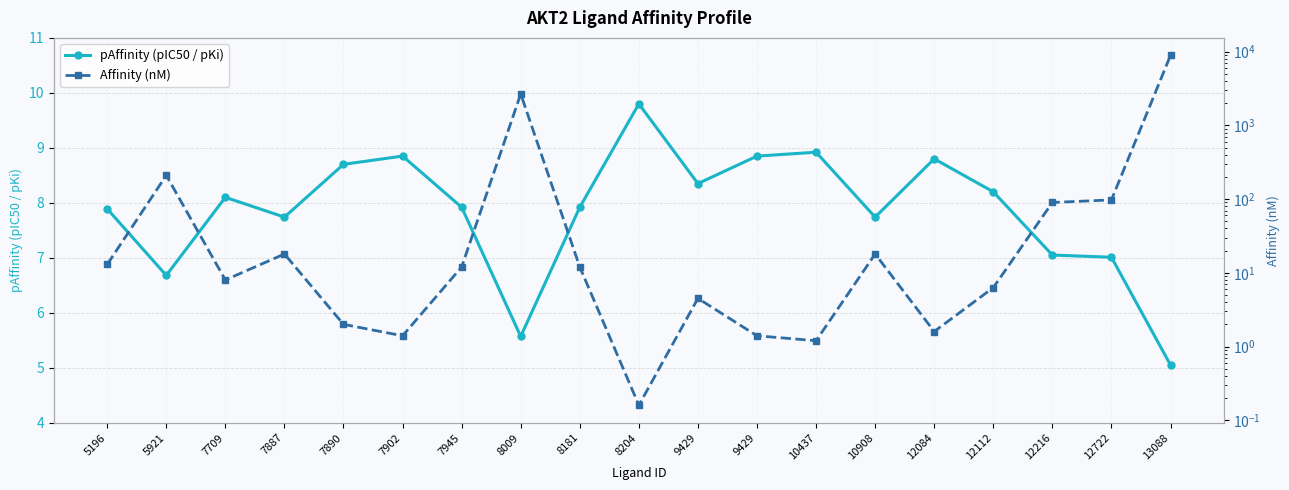

At which label does pAffinity (pIC50 / pKi) first exceed 7?

5196